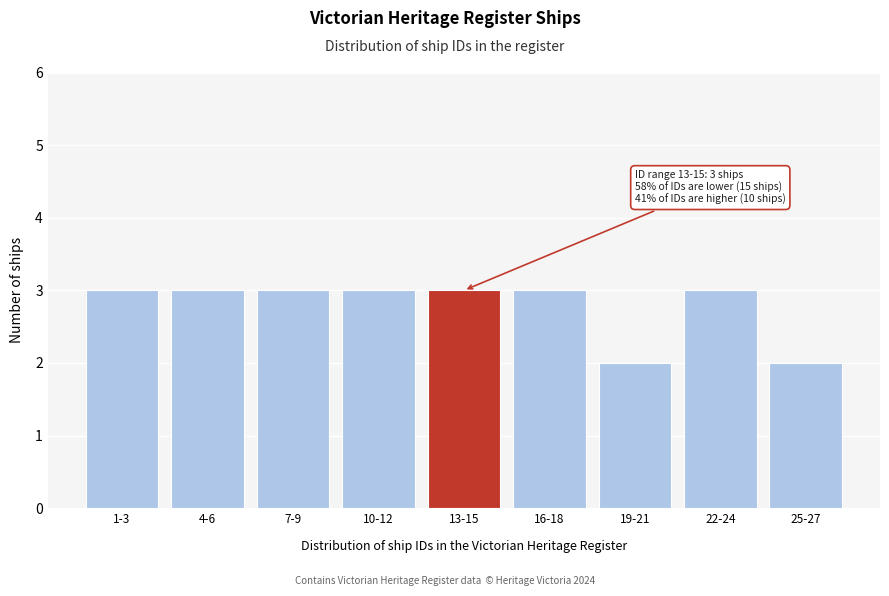

Reading left to right, what are all the values shown in this chart?

3	3	3	3	3	3	2	3	2